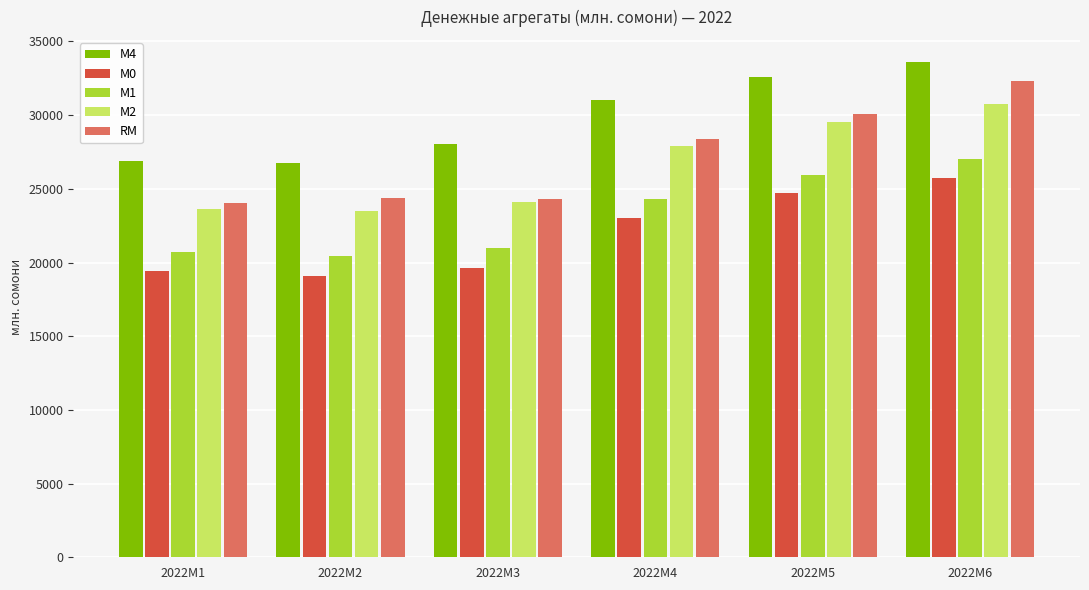

What is the value of the RM bar at the 3rd from the left?

24306.6